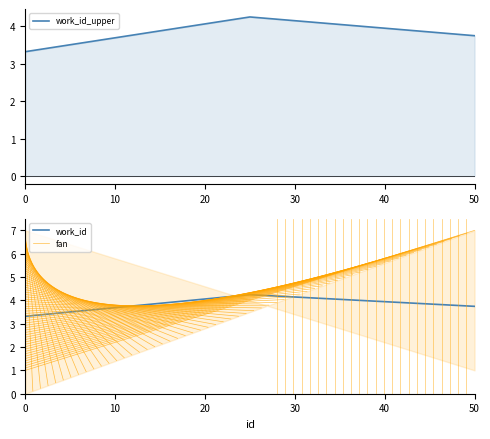

True or false: work_id has a value of 3.3 at 0.

True